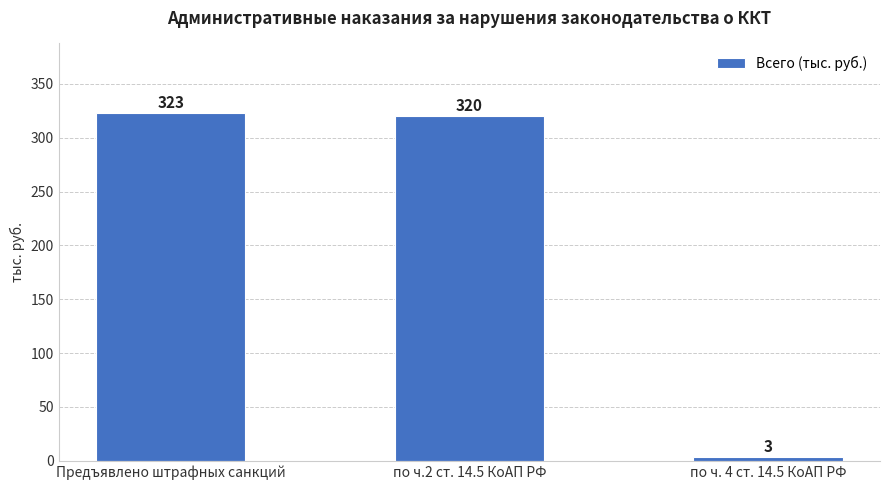

What is the minimum value shown in the chart?

3